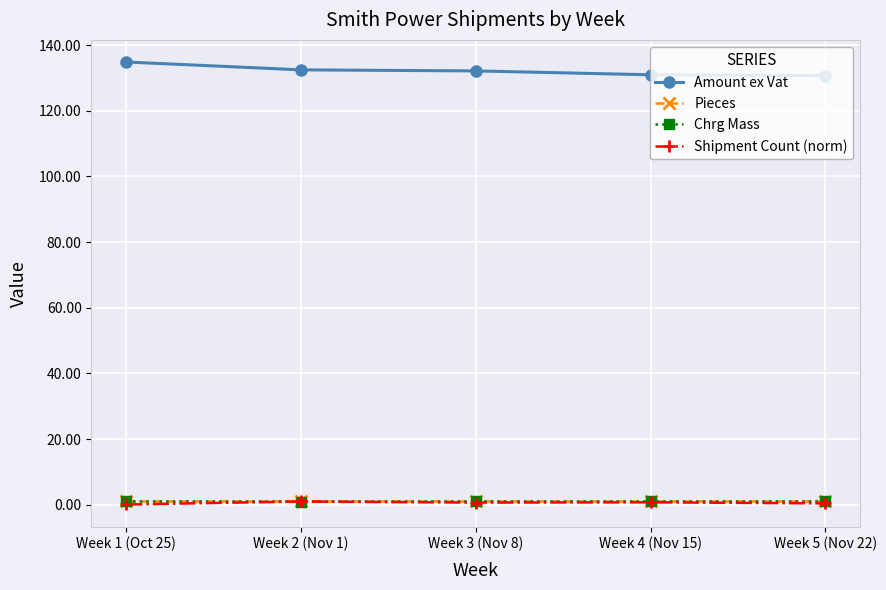

At how many categories does at least one series exceed 41?

5